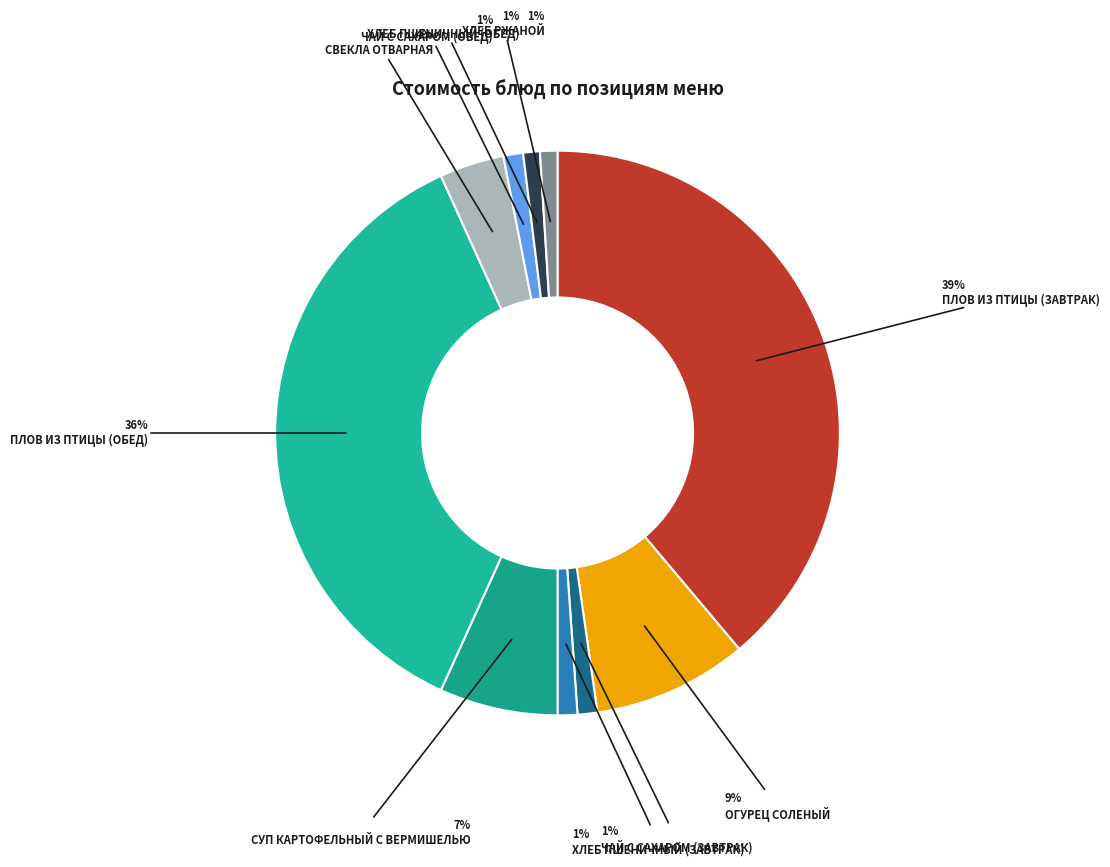

How many segments does this pie chart have?

10